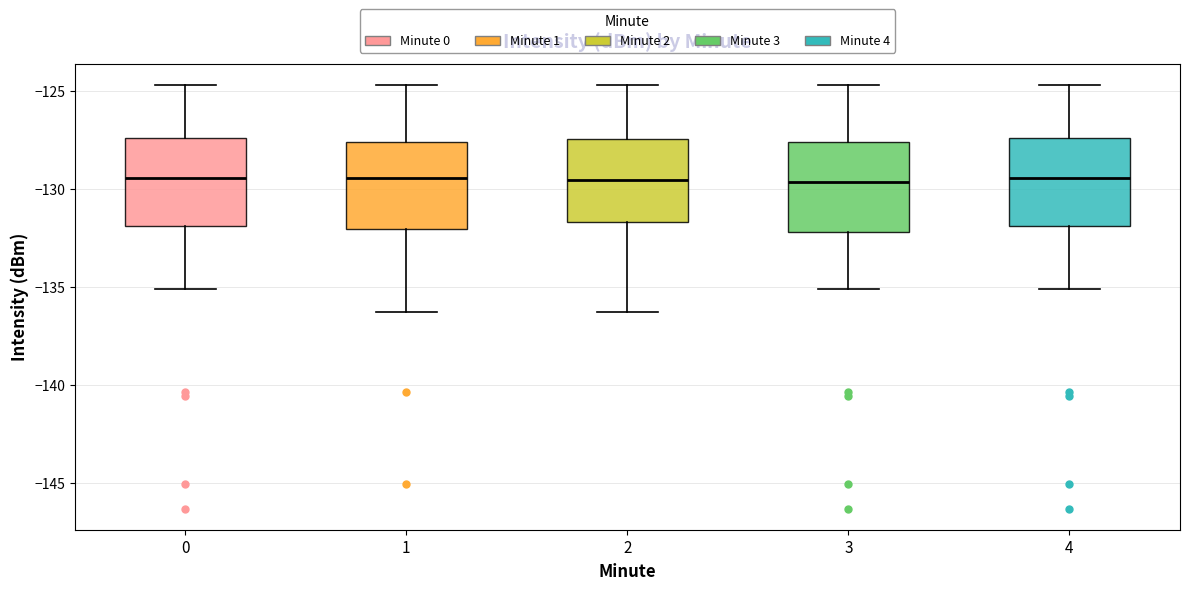

Reading left to right, transcribe this box plot: for each box, give where its median line is, the range the box spans, and where its two whiskers end, as read against the y-axis. The values are not printed on the chart, so give them approximately, as read against the axis.

0: median -129.5, box -132.0 to -127.5, whiskers -135.0 to -124.5
1: median -129.5, box -132.0 to -127.5, whiskers -136.5 to -124.5
2: median -129.5, box -131.5 to -127.5, whiskers -136.5 to -124.5
3: median -129.5, box -132.0 to -127.5, whiskers -135.0 to -124.5
4: median -129.5, box -132.0 to -127.5, whiskers -135.0 to -124.5